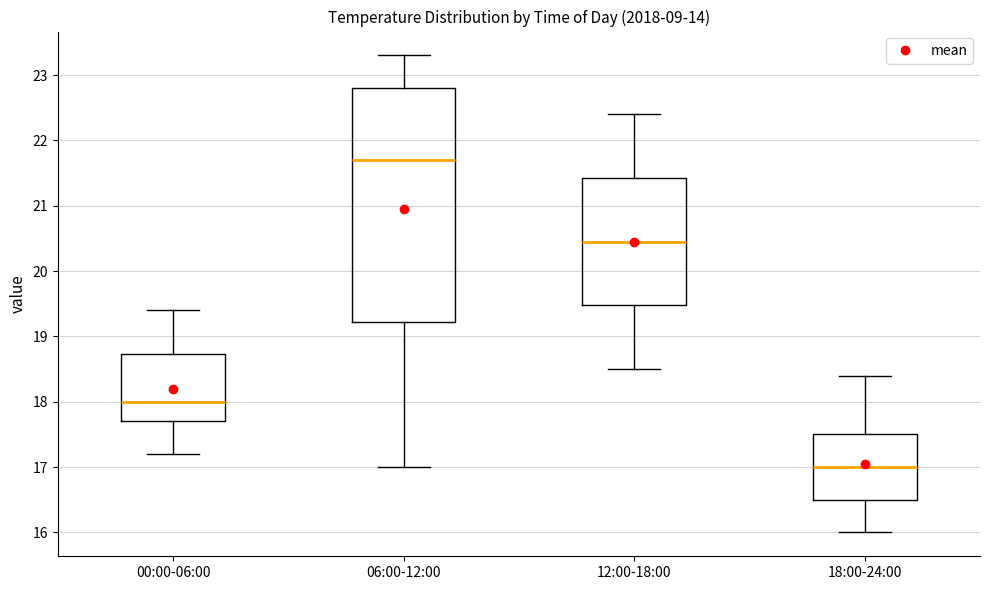

Which box is the tallest, from its lower edge to its upper edge?

06:00-12:00